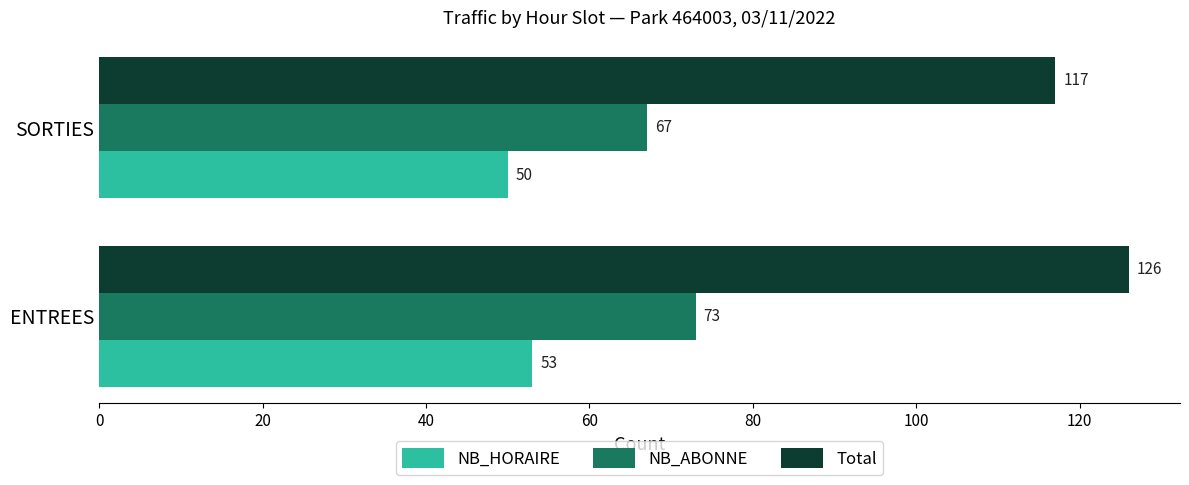

At which category is the sum across all series the highest?

ENTREES